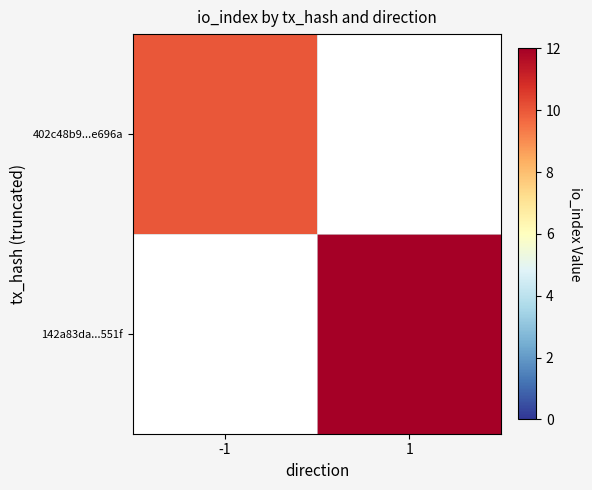

How many distinct data groups are displayed?

2